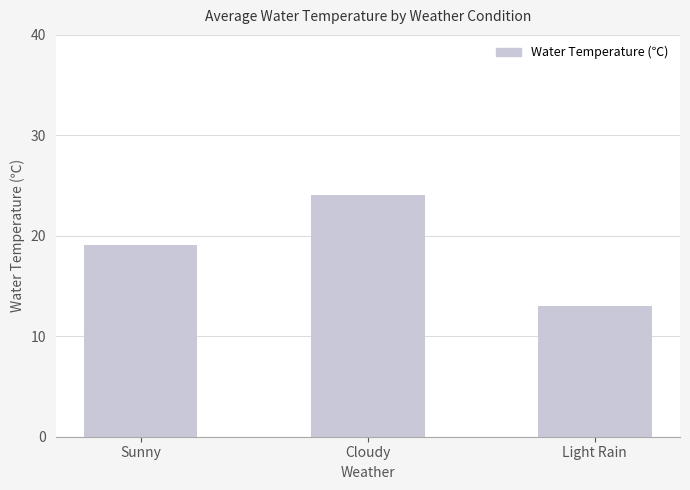

What is the label of the 2nd bar from the left?

Cloudy